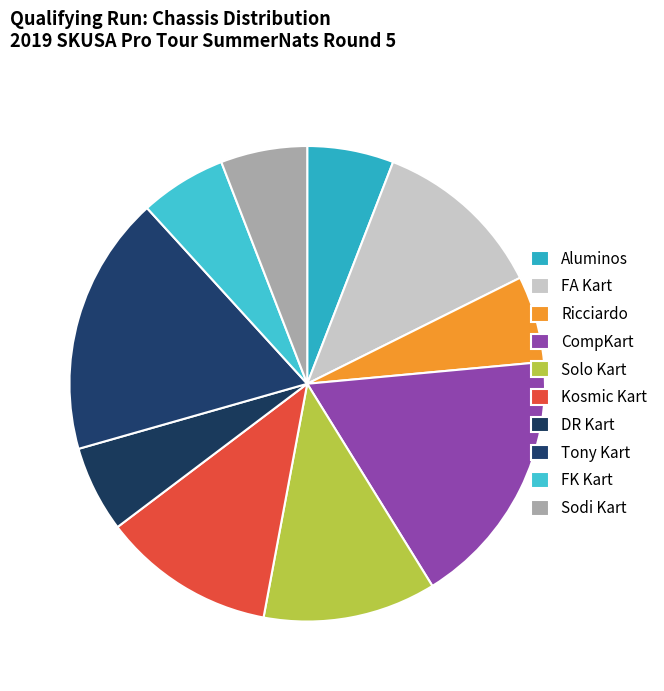

How many slices are in this pie chart?

10